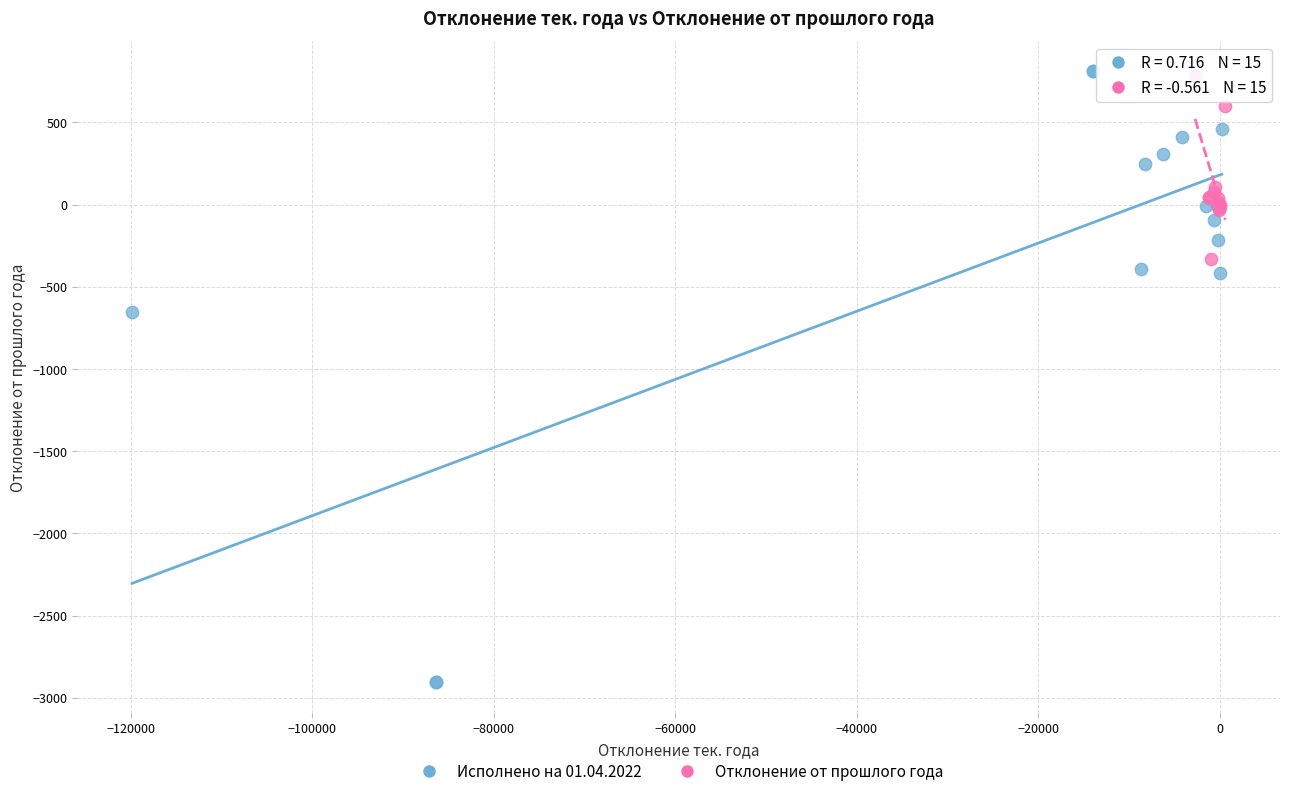

Which series reaches the minimum Y coordinate?

Исполнено на 01.04.2022